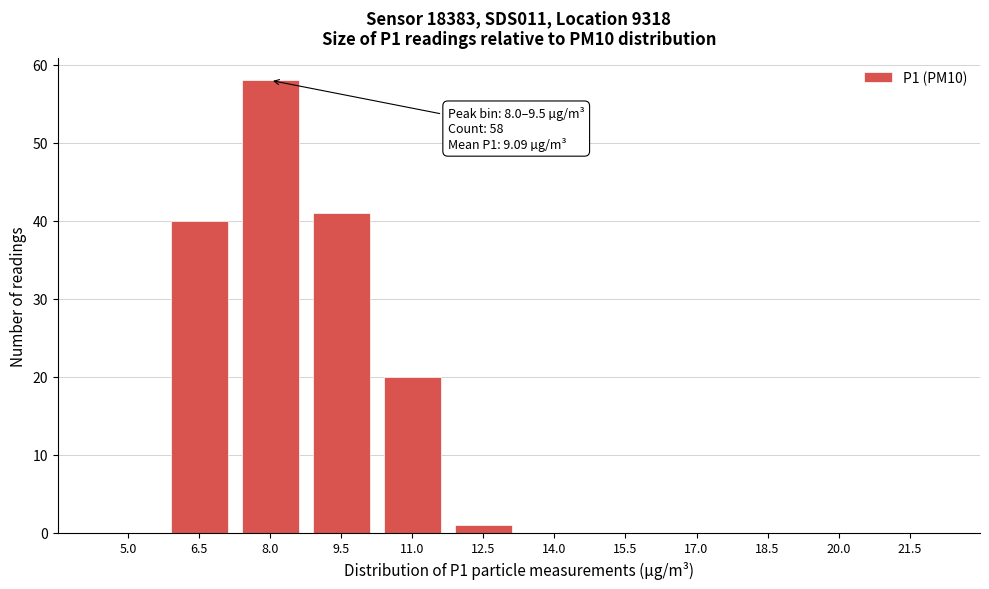

Reading left to right, list all the values displayed in this chart.

5.0=0	6.5=40	8.0=58	9.5=41	11.0=20	12.5=1	14.0=0	15.5=0	17.0=0	18.5=0	20.0=0	21.5=0